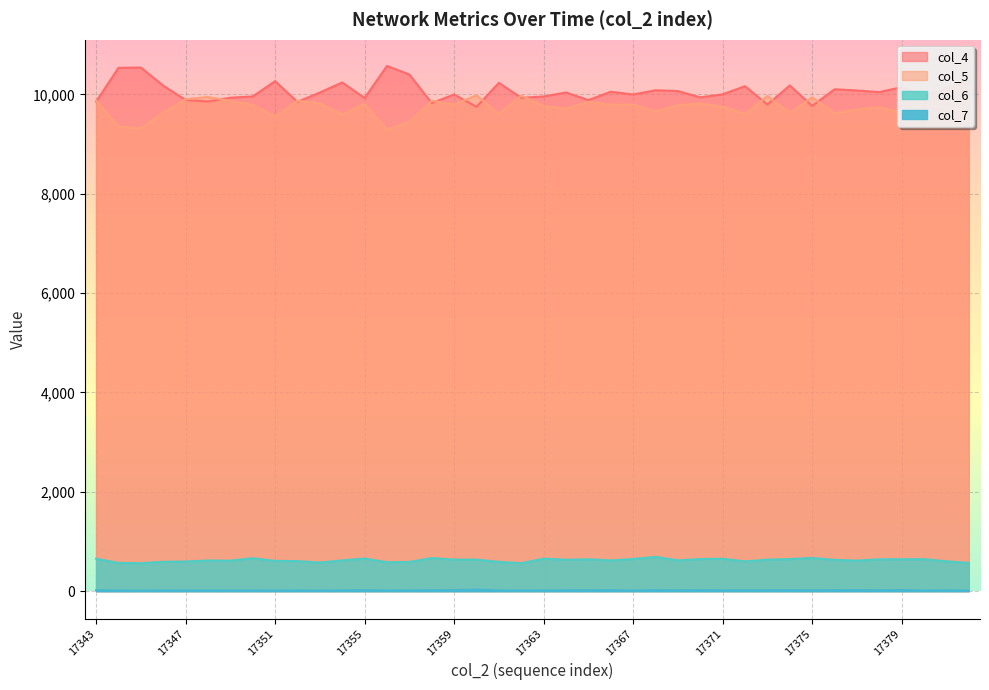

At which category does the chart reach its peak across all series?

17356